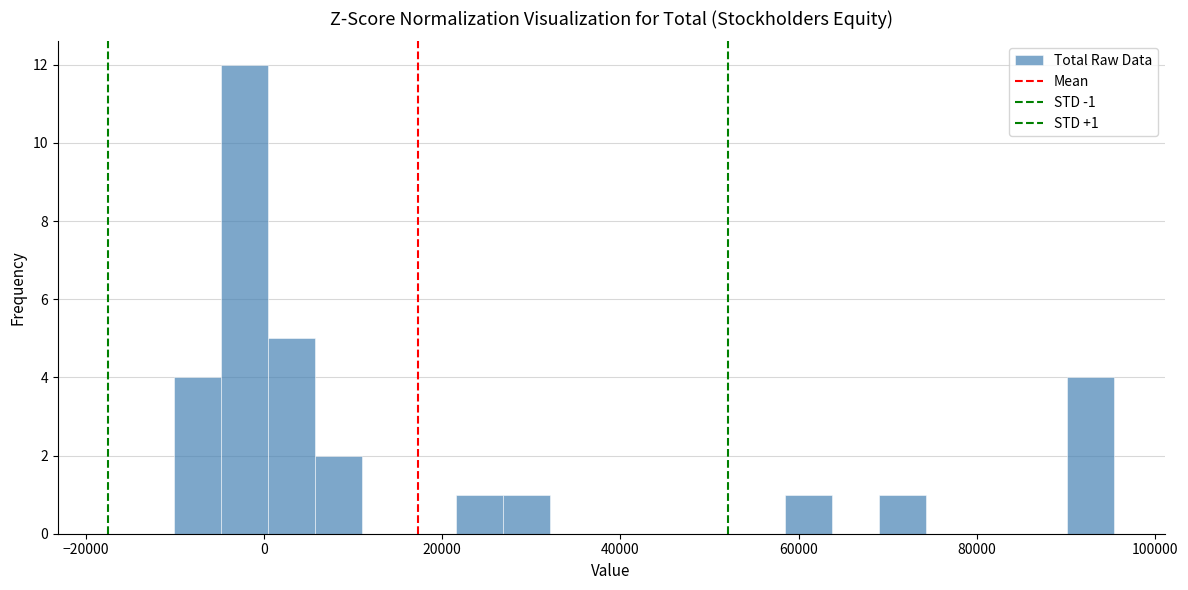

Around what value on the x-axis is the tallest bar? Give the approximate position of its centre, as read against the axis.

-2000